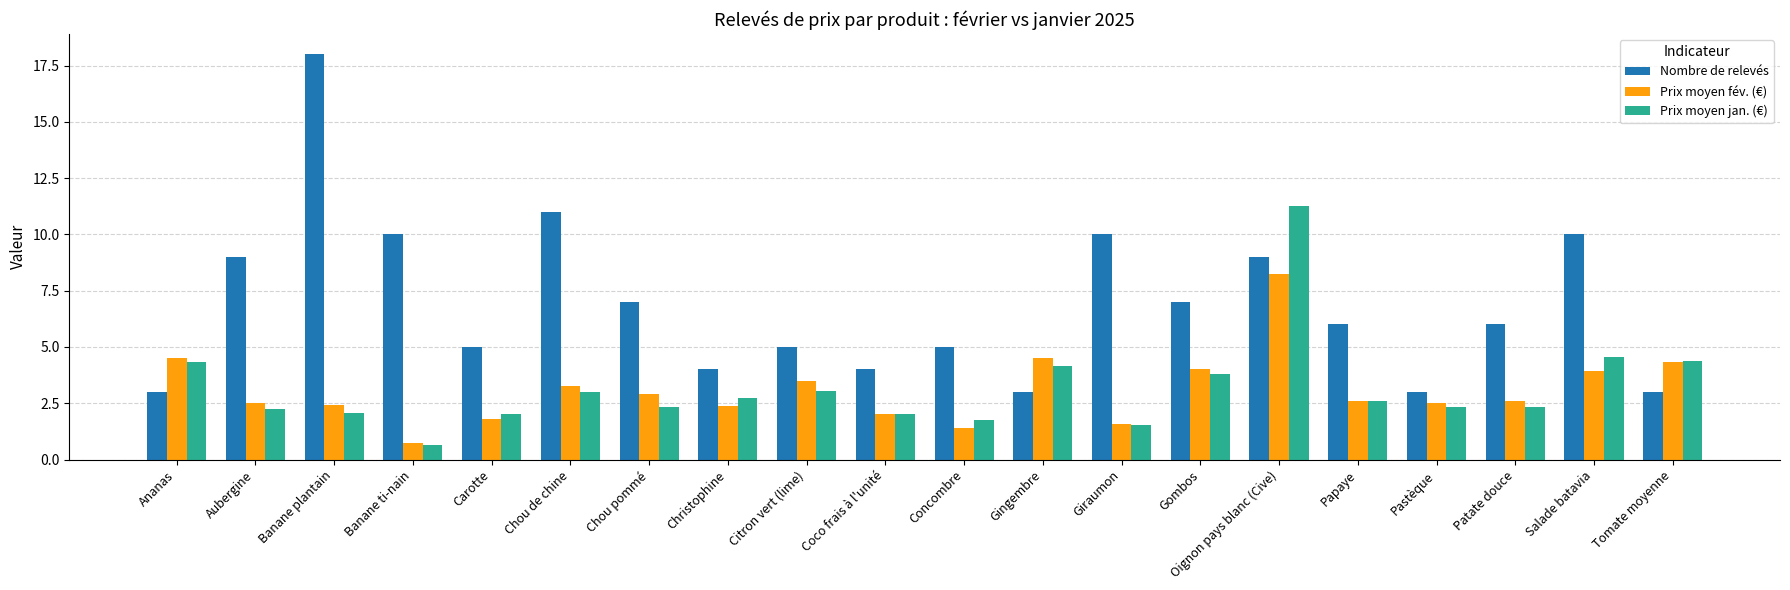

At which category is the sum across all series the highest?

Oignon pays blanc (Cive)